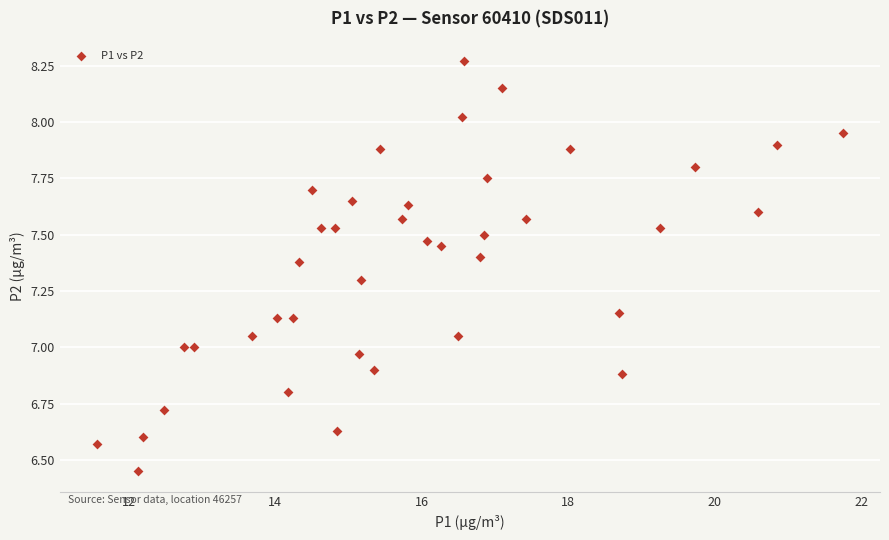

What is the range of Y values (max minus min)?

1.8